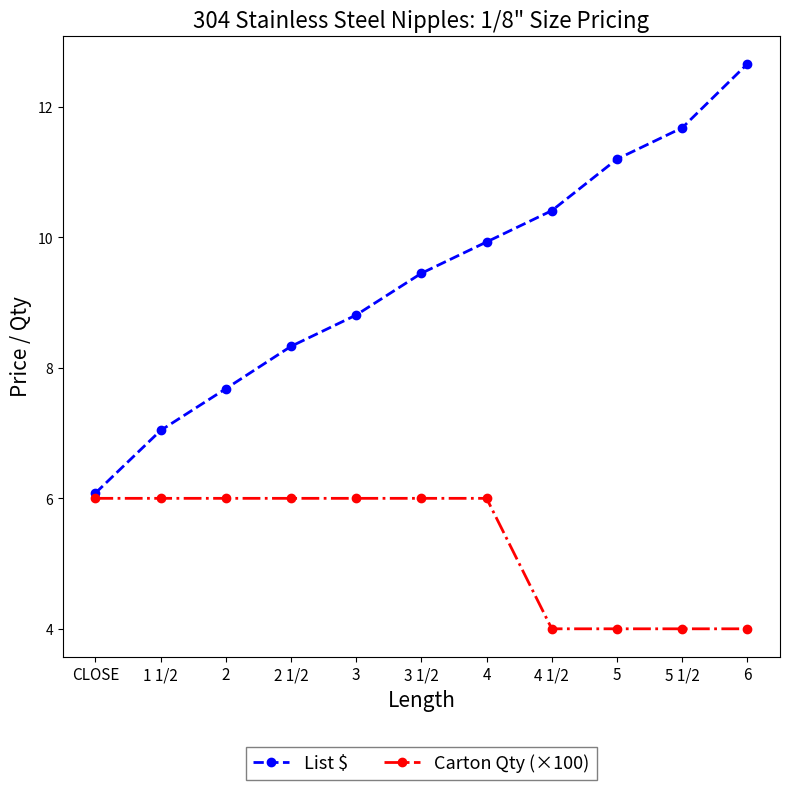

Where does the List $ series first go above 9?

3 1/2